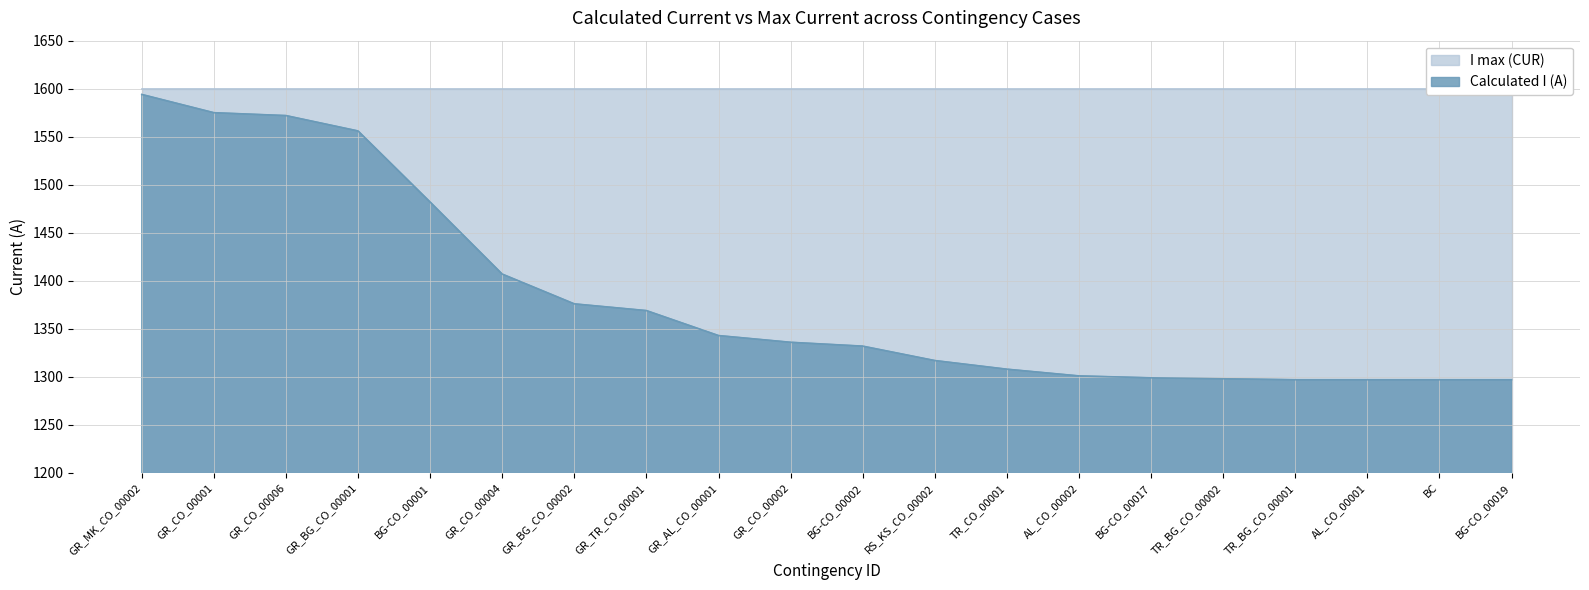

What is the label of the 12th point from the left?

RS_KS_CO_00002